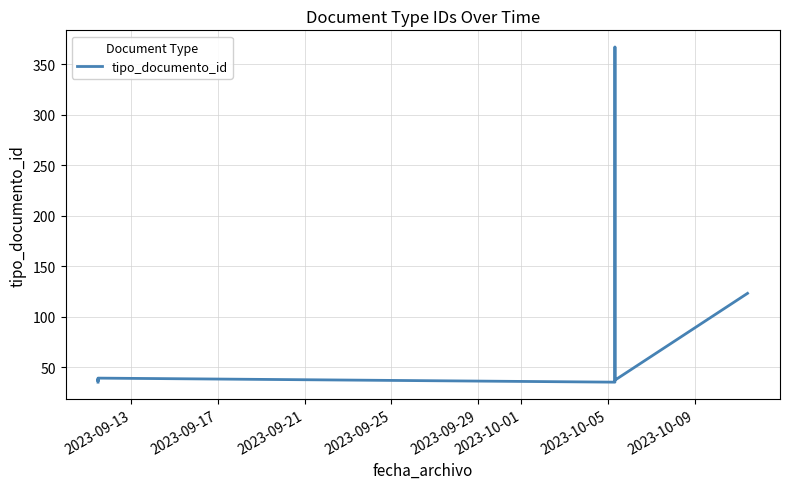

Which category has the highest value across all series?

2023-10-05